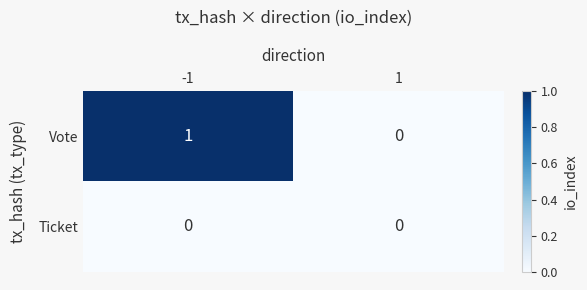

How many data points in Vote are less than 1?

1